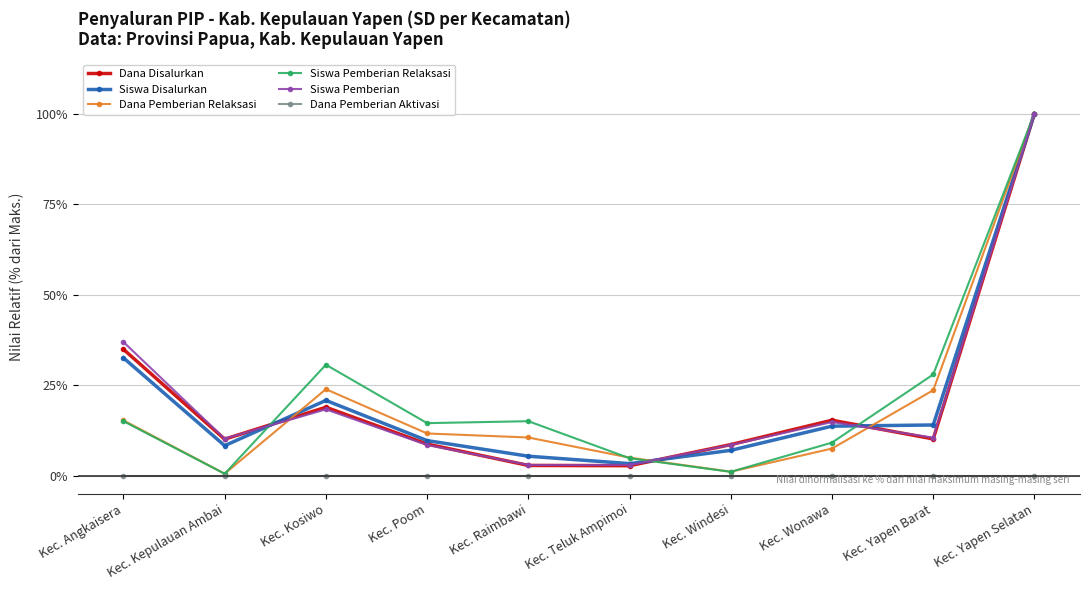

What is the value of the Siswa Pemberian point at the 10th from the left?

100.0